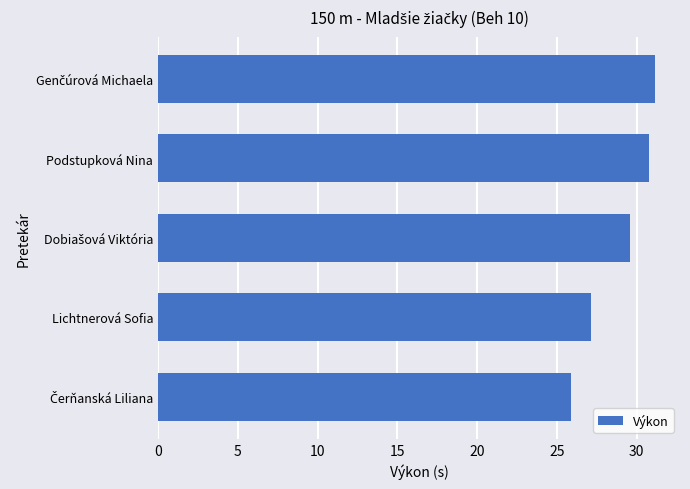

Read the value at Podstupková Nina.

30.8